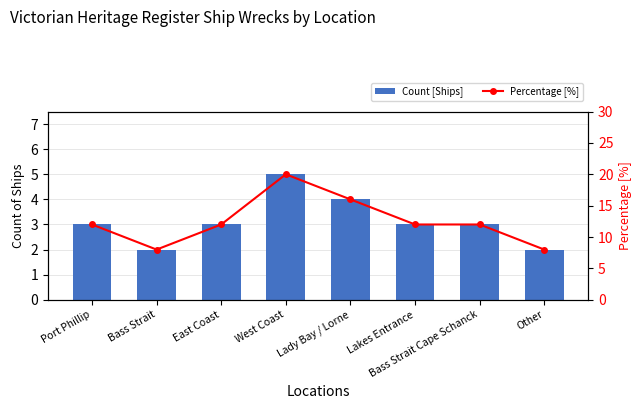

How many data points in Percentage [%] are above 12?

2